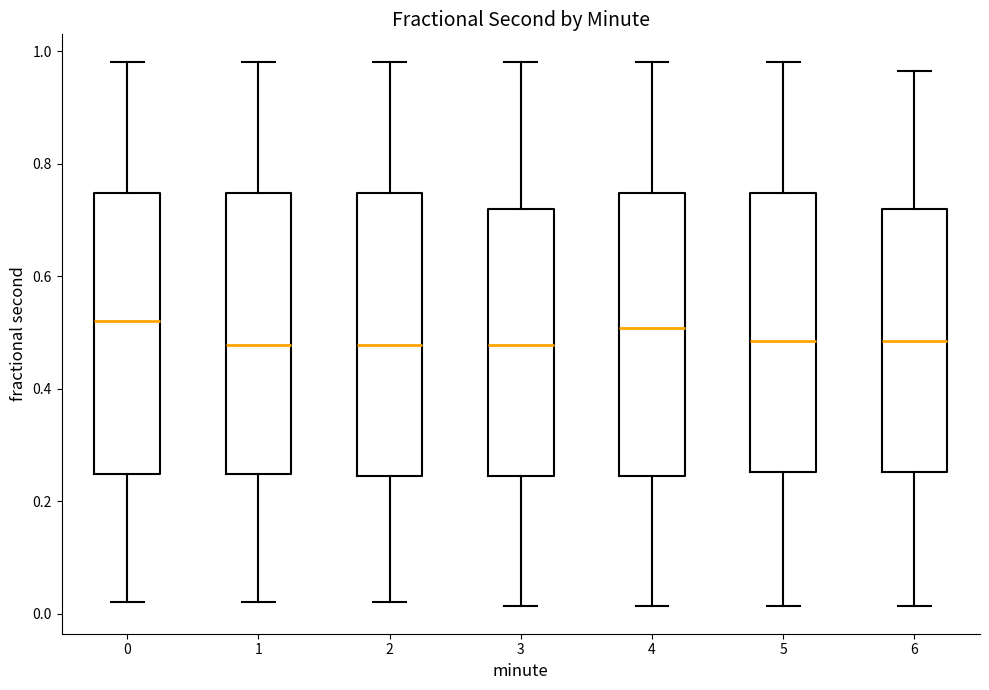

Reading left to right, read every box against the y-axis: the position of its median line, the range the box covers, and the ends of its whiskers. The values are not printed on the chart, so give them approximately, as read against the axis.

0: median 0.52, box 0.24 to 0.74, whiskers 0.02 to 0.98
1: median 0.48, box 0.24 to 0.74, whiskers 0.02 to 0.98
2: median 0.48, box 0.24 to 0.74, whiskers 0.02 to 0.98
3: median 0.48, box 0.24 to 0.72, whiskers 0.02 to 0.98
4: median 0.50, box 0.24 to 0.74, whiskers 0.02 to 0.98
5: median 0.48, box 0.26 to 0.74, whiskers 0.02 to 0.98
6: median 0.48, box 0.26 to 0.72, whiskers 0.02 to 0.96